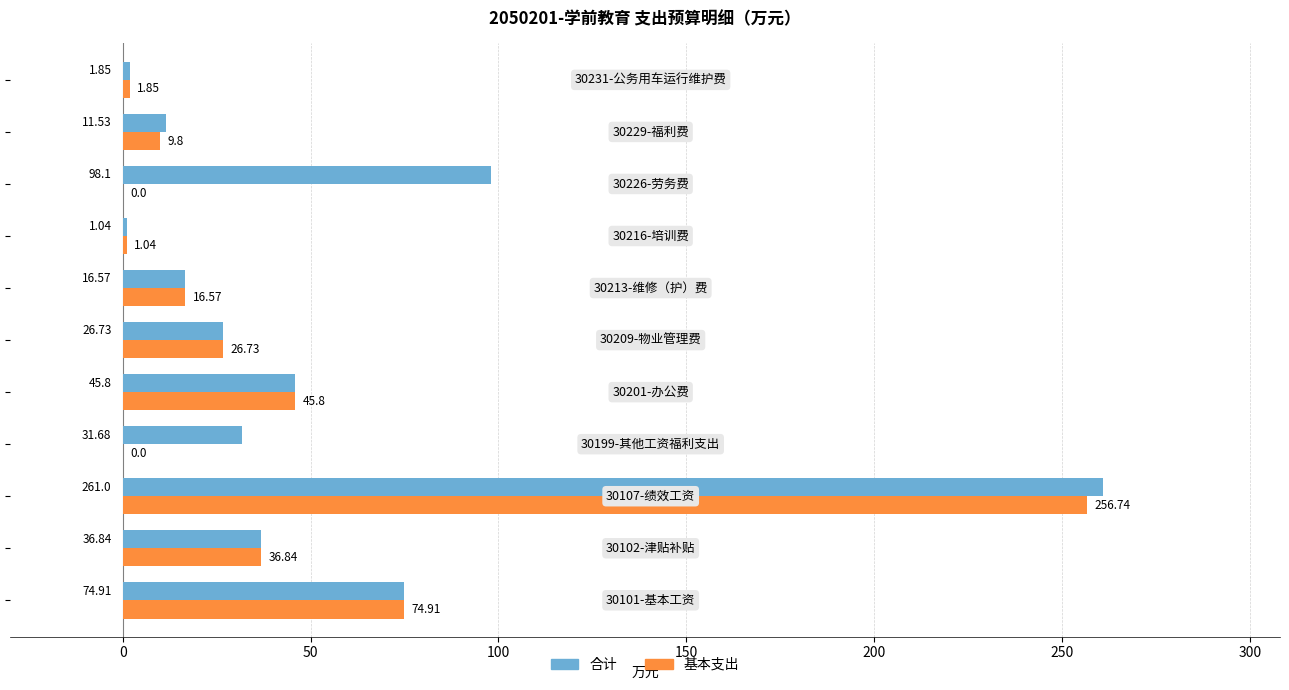

What is the sum of all 基本支出 values?

470.3